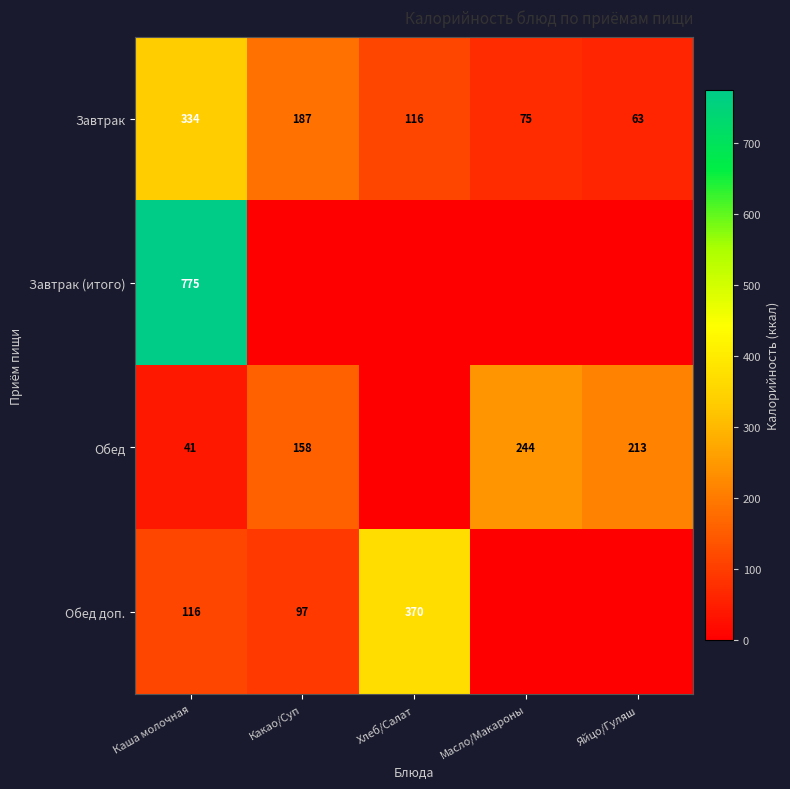

What is the spread (max minus min) of values at Хлеб/Салат?

370.0